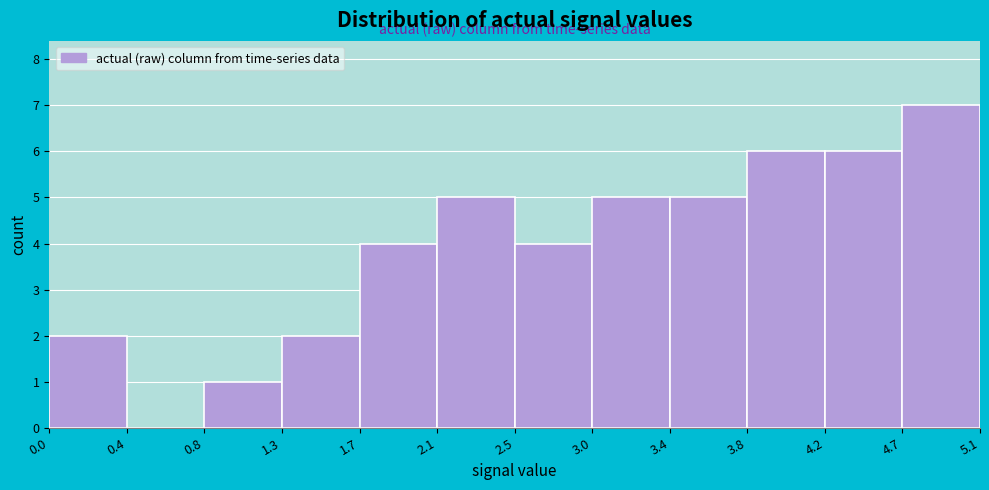

Reading left to right, list every bar in this chart as the range it spans on the x-axis followed by its height. The values are not printed on the chart, so give them approximately, as read against the axis.

0.0 to 0.4: 2
0.4 to 0.8: 0
0.8 to 1.3: 1
1.3 to 1.7: 2
1.7 to 2.1: 4
2.1 to 2.5: 5
2.5 to 3.0: 4
3.0 to 3.4: 5
3.4 to 3.8: 5
3.8 to 4.2: 6
4.2 to 4.7: 6
4.7 to 5.1: 7